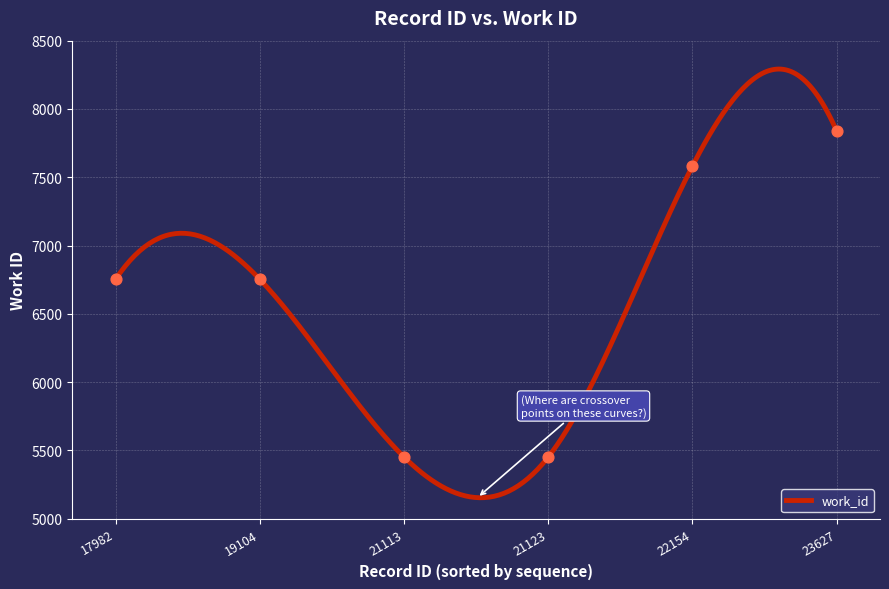

What is the change in value from 19104 to 21123?

-1301